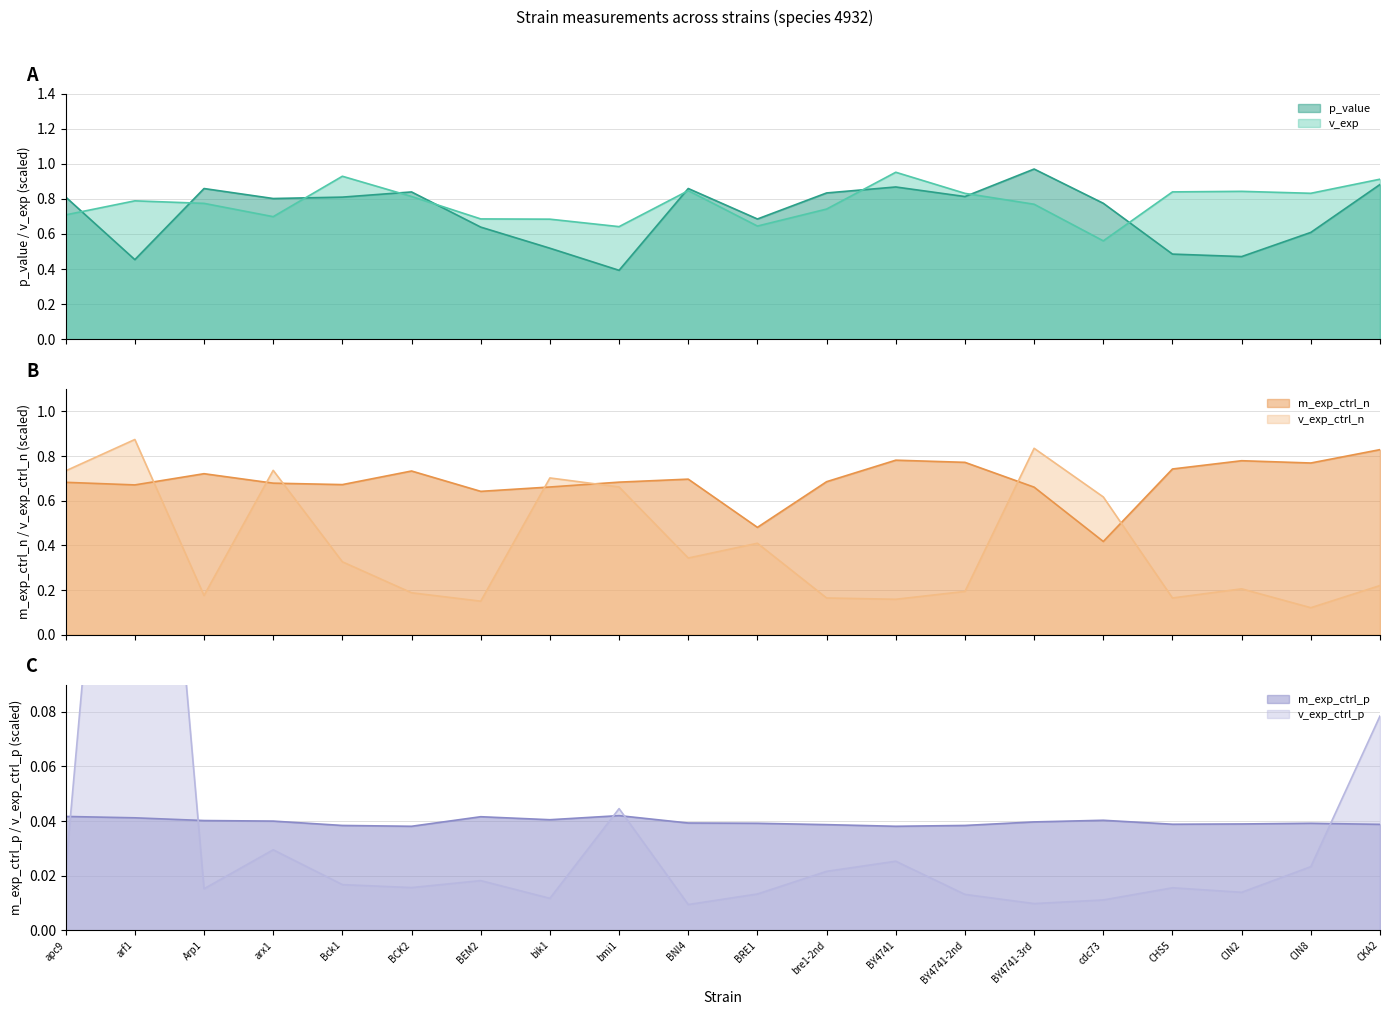

Is it true that v_exp_ctrl_n equals 0.3 at Bck1?

True